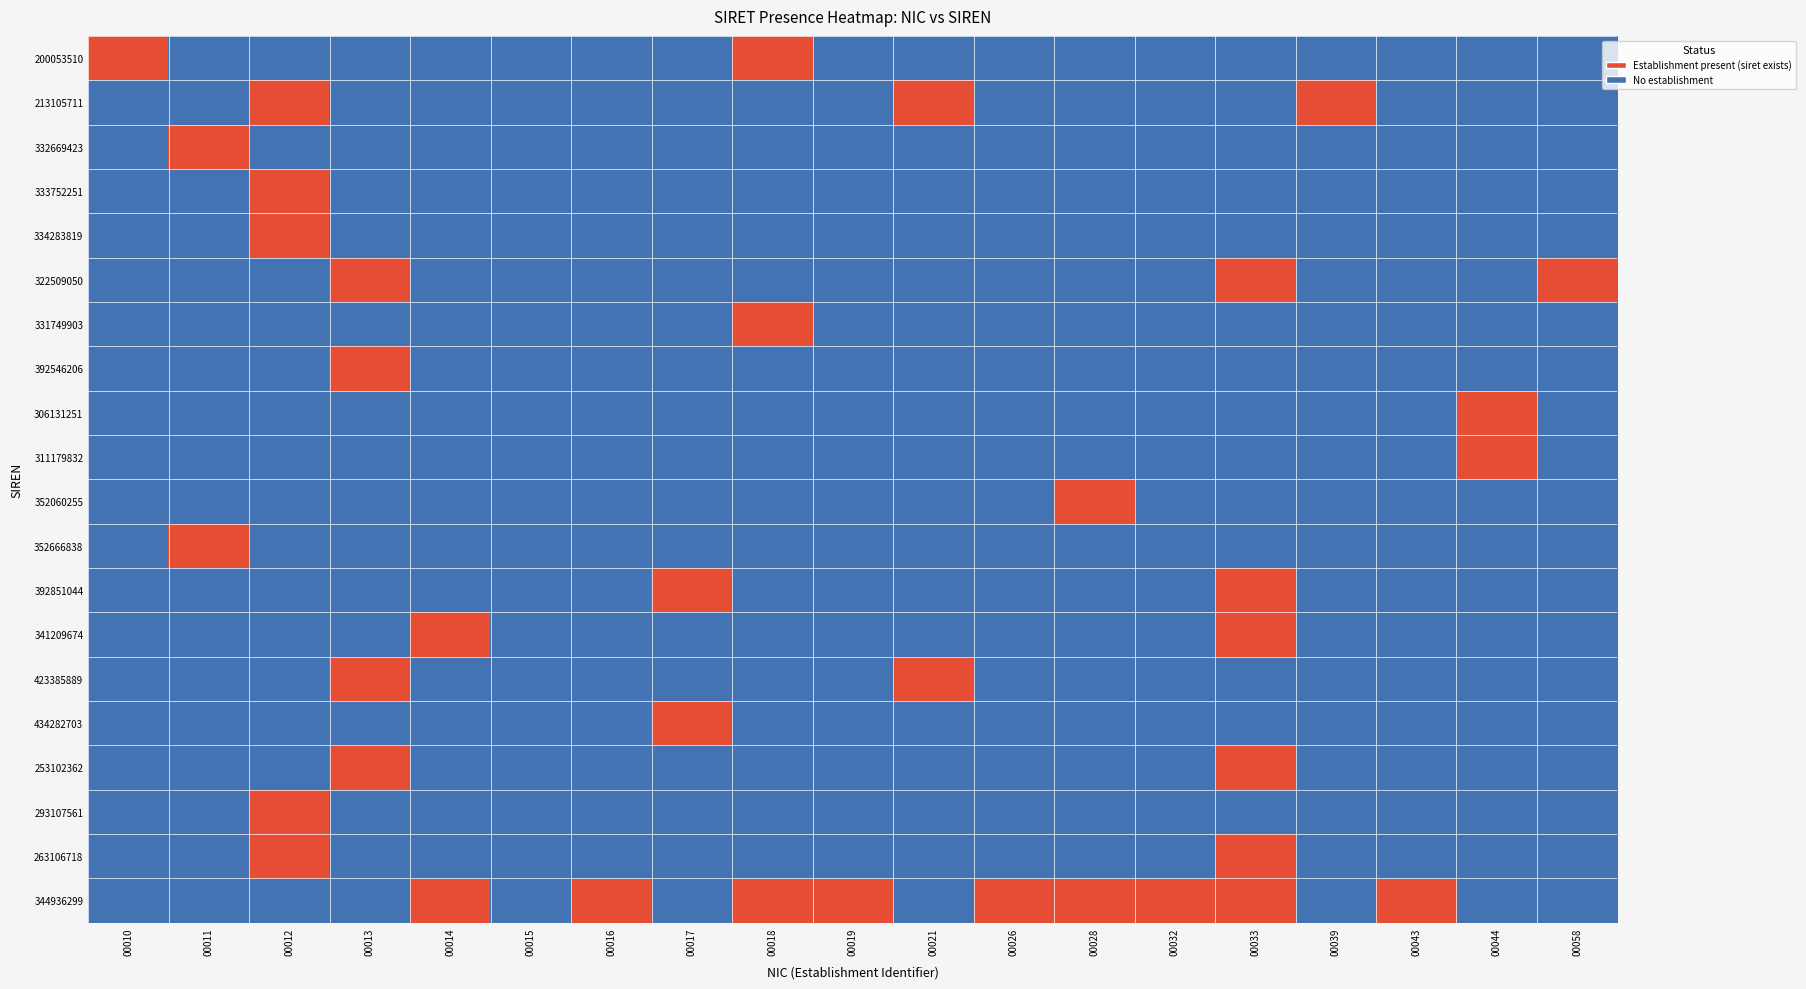

Reading left to right, extract all data points from this chart.

200053510: 00010=0.8	00011=0.1	00012=0.1	00013=0.1	00014=0.1	00015=0.1	00016=0.1	00017=0.1	00018=0.8	00019=0.1	00021=0.1	00026=0.1	00028=0.1	00032=0.1	00033=0.1	00039=0.1	00043=0.1	00044=0.1	00058=0.1
213105711: 00010=0.1	00011=0.1	00012=0.8	00013=0.1	00014=0.1	00015=0.1	00016=0.1	00017=0.1	00018=0.1	00019=0.1	00021=0.8	00026=0.1	00028=0.1	00032=0.1	00033=0.1	00039=0.8	00043=0.1	00044=0.1	00058=0.1
332669423: 00010=0.1	00011=0.8	00012=0.1	00013=0.1	00014=0.1	00015=0.1	00016=0.1	00017=0.1	00018=0.1	00019=0.1	00021=0.1	00026=0.1	00028=0.1	00032=0.1	00033=0.1	00039=0.1	00043=0.1	00044=0.1	00058=0.1
333752251: 00010=0.1	00011=0.1	00012=0.8	00013=0.1	00014=0.1	00015=0.1	00016=0.1	00017=0.1	00018=0.1	00019=0.1	00021=0.1	00026=0.1	00028=0.1	00032=0.1	00033=0.1	00039=0.1	00043=0.1	00044=0.1	00058=0.1
334283819: 00010=0.1	00011=0.1	00012=0.8	00013=0.1	00014=0.1	00015=0.1	00016=0.1	00017=0.1	00018=0.1	00019=0.1	00021=0.1	00026=0.1	00028=0.1	00032=0.1	00033=0.1	00039=0.1	00043=0.1	00044=0.1	00058=0.1
322509050: 00010=0.1	00011=0.1	00012=0.1	00013=0.8	00014=0.1	00015=0.1	00016=0.1	00017=0.1	00018=0.1	00019=0.1	00021=0.1	00026=0.1	00028=0.1	00032=0.1	00033=0.8	00039=0.1	00043=0.1	00044=0.1	00058=0.8
331749903: 00010=0.1	00011=0.1	00012=0.1	00013=0.1	00014=0.1	00015=0.1	00016=0.1	00017=0.1	00018=0.8	00019=0.1	00021=0.1	00026=0.1	00028=0.1	00032=0.1	00033=0.1	00039=0.1	00043=0.1	00044=0.1	00058=0.1
392546206: 00010=0.1	00011=0.1	00012=0.1	00013=0.8	00014=0.1	00015=0.1	00016=0.1	00017=0.1	00018=0.1	00019=0.1	00021=0.1	00026=0.1	00028=0.1	00032=0.1	00033=0.1	00039=0.1	00043=0.1	00044=0.1	00058=0.1
306131251: 00010=0.1	00011=0.1	00012=0.1	00013=0.1	00014=0.1	00015=0.1	00016=0.1	00017=0.1	00018=0.1	00019=0.1	00021=0.1	00026=0.1	00028=0.1	00032=0.1	00033=0.1	00039=0.1	00043=0.1	00044=0.8	00058=0.1
311179832: 00010=0.1	00011=0.1	00012=0.1	00013=0.1	00014=0.1	00015=0.1	00016=0.1	00017=0.1	00018=0.1	00019=0.1	00021=0.1	00026=0.1	00028=0.1	00032=0.1	00033=0.1	00039=0.1	00043=0.1	00044=0.8	00058=0.1
352060255: 00010=0.1	00011=0.1	00012=0.1	00013=0.1	00014=0.1	00015=0.1	00016=0.1	00017=0.1	00018=0.1	00019=0.1	00021=0.1	00026=0.1	00028=0.8	00032=0.1	00033=0.1	00039=0.1	00043=0.1	00044=0.1	00058=0.1
352666838: 00010=0.1	00011=0.8	00012=0.1	00013=0.1	00014=0.1	00015=0.1	00016=0.1	00017=0.1	00018=0.1	00019=0.1	00021=0.1	00026=0.1	00028=0.1	00032=0.1	00033=0.1	00039=0.1	00043=0.1	00044=0.1	00058=0.1
392851044: 00010=0.1	00011=0.1	00012=0.1	00013=0.1	00014=0.1	00015=0.1	00016=0.1	00017=0.8	00018=0.1	00019=0.1	00021=0.1	00026=0.1	00028=0.1	00032=0.1	00033=0.8	00039=0.1	00043=0.1	00044=0.1	00058=0.1
341209674: 00010=0.1	00011=0.1	00012=0.1	00013=0.1	00014=0.8	00015=0.1	00016=0.1	00017=0.1	00018=0.1	00019=0.1	00021=0.1	00026=0.1	00028=0.1	00032=0.1	00033=0.8	00039=0.1	00043=0.1	00044=0.1	00058=0.1
423385889: 00010=0.1	00011=0.1	00012=0.1	00013=0.8	00014=0.1	00015=0.1	00016=0.1	00017=0.1	00018=0.1	00019=0.1	00021=0.8	00026=0.1	00028=0.1	00032=0.1	00033=0.1	00039=0.1	00043=0.1	00044=0.1	00058=0.1
434282703: 00010=0.1	00011=0.1	00012=0.1	00013=0.1	00014=0.1	00015=0.1	00016=0.1	00017=0.8	00018=0.1	00019=0.1	00021=0.1	00026=0.1	00028=0.1	00032=0.1	00033=0.1	00039=0.1	00043=0.1	00044=0.1	00058=0.1
253102362: 00010=0.1	00011=0.1	00012=0.1	00013=0.8	00014=0.1	00015=0.1	00016=0.1	00017=0.1	00018=0.1	00019=0.1	00021=0.1	00026=0.1	00028=0.1	00032=0.1	00033=0.8	00039=0.1	00043=0.1	00044=0.1	00058=0.1
293107561: 00010=0.1	00011=0.1	00012=0.8	00013=0.1	00014=0.1	00015=0.1	00016=0.1	00017=0.1	00018=0.1	00019=0.1	00021=0.1	00026=0.1	00028=0.1	00032=0.1	00033=0.1	00039=0.1	00043=0.1	00044=0.1	00058=0.1
263106718: 00010=0.1	00011=0.1	00012=0.8	00013=0.1	00014=0.1	00015=0.1	00016=0.1	00017=0.1	00018=0.1	00019=0.1	00021=0.1	00026=0.1	00028=0.1	00032=0.1	00033=0.8	00039=0.1	00043=0.1	00044=0.1	00058=0.1
344936299: 00010=0.1	00011=0.1	00012=0.1	00013=0.1	00014=0.8	00015=0.1	00016=0.8	00017=0.1	00018=0.8	00019=0.8	00021=0.1	00026=0.8	00028=0.8	00032=0.8	00033=0.8	00039=0.1	00043=0.8	00044=0.1	00058=0.1